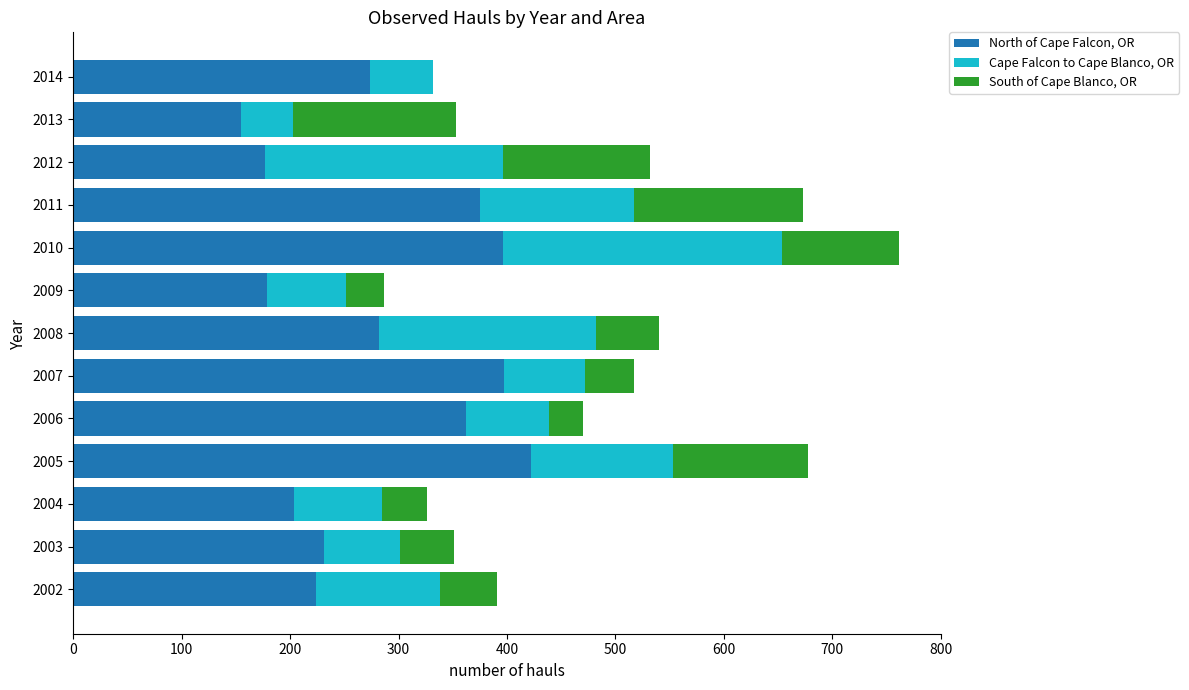

What is the highest value of the North of Cape Falcon, OR series?

422